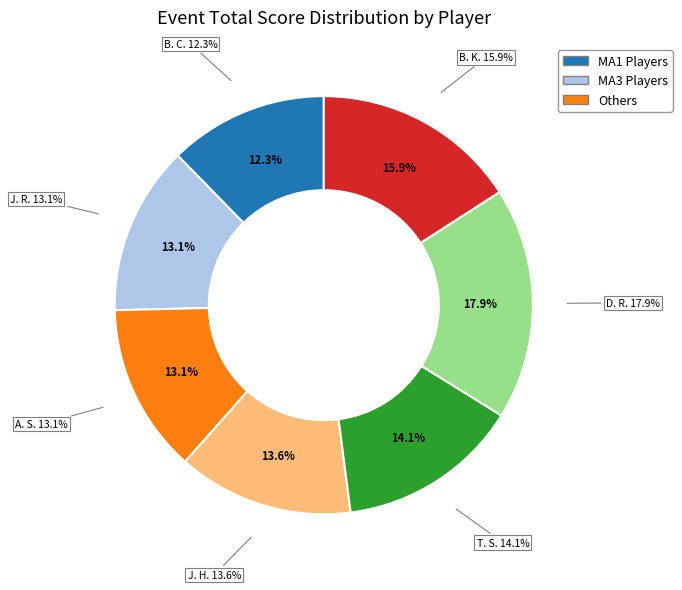

To the nearest percent, what is the difference between the largest and smallest slice percentages?

6%